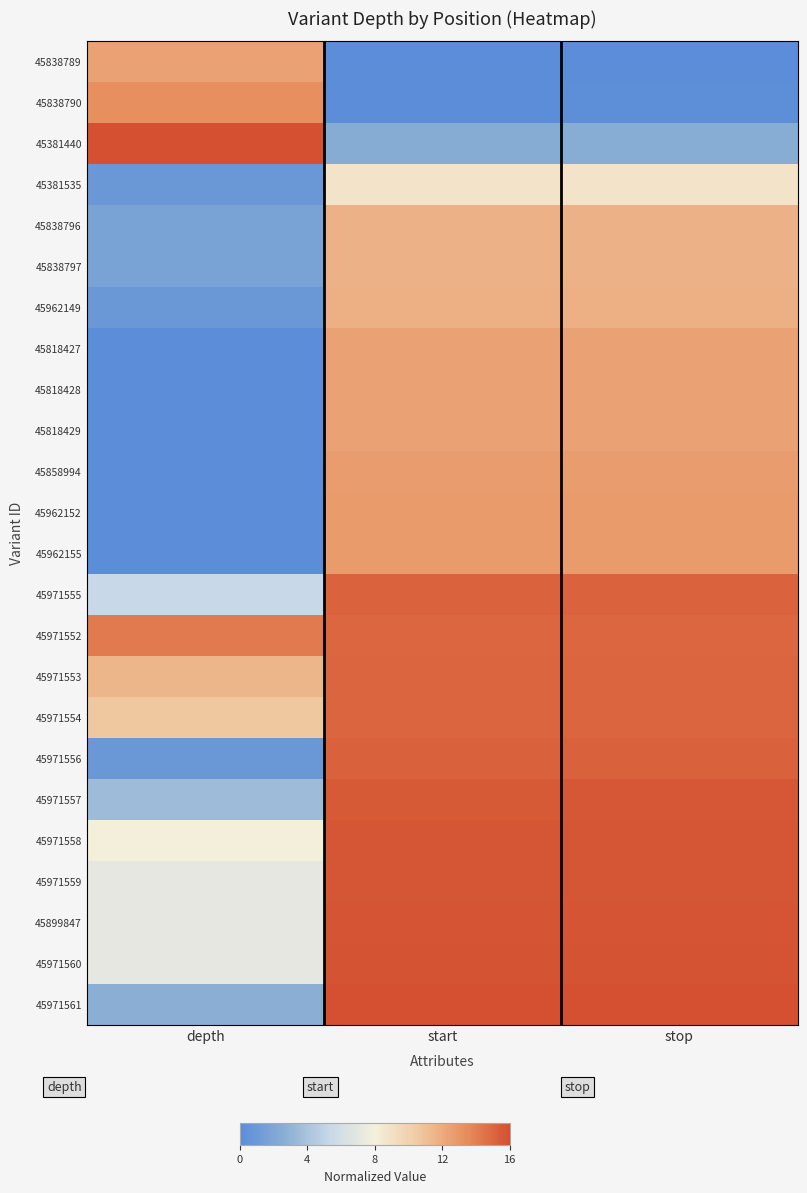

Rank the series at depth from lowest to highest value.

45818427, 45818428, 45818429, 45858994, 45962152, 45962155, 45381535, 45962149, 45971556, 45838796, 45838797, 45971561, 45971557, 45971555, 45971559, 45899847, 45971560, 45971558, 45971554, 45971553, 45838789, 45838790, 45971552, 45381440